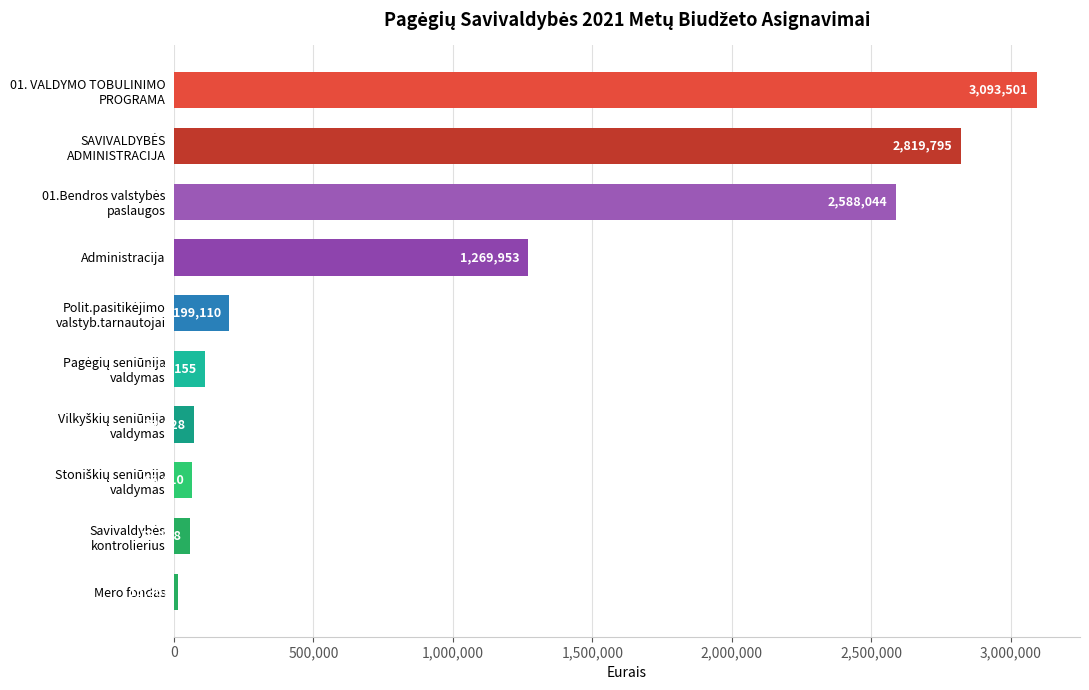

What is the average value?

1029531